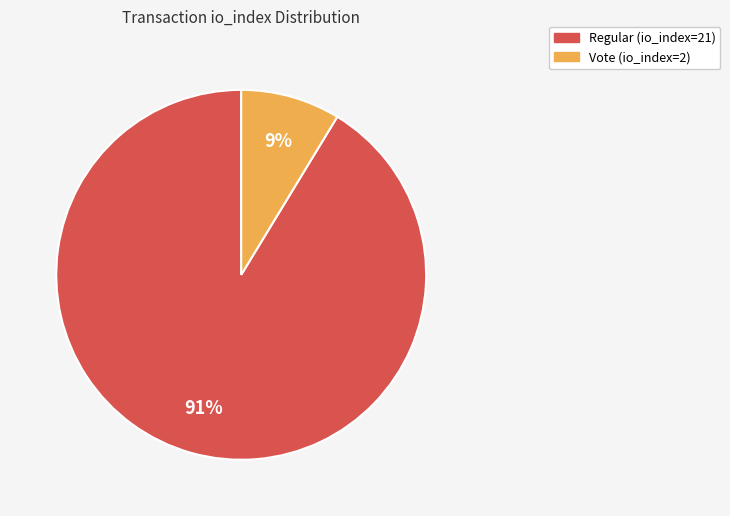

To the nearest percent, what portion does Vote (io_index=2) represent?

9%